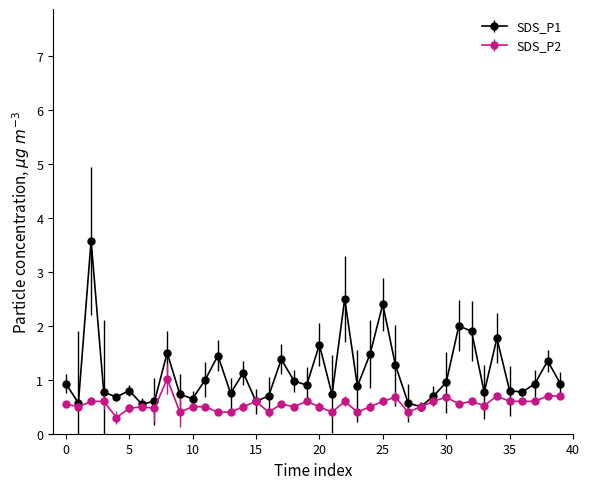

How many series are shown in this chart?

2